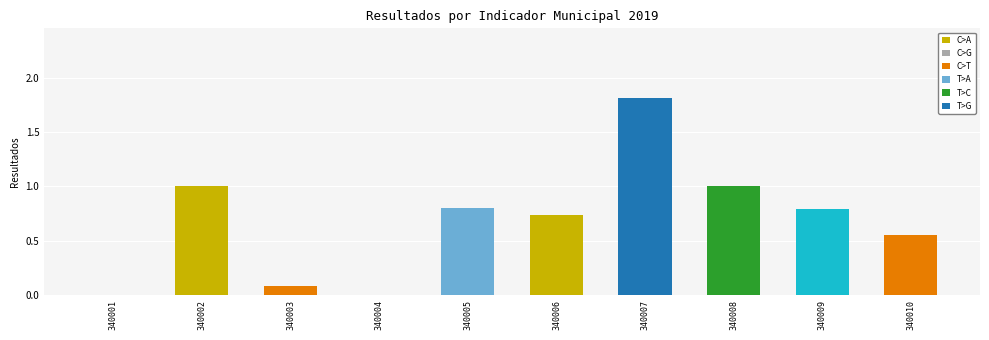

Are the bars grouped side by side (vs. stacked)?

No